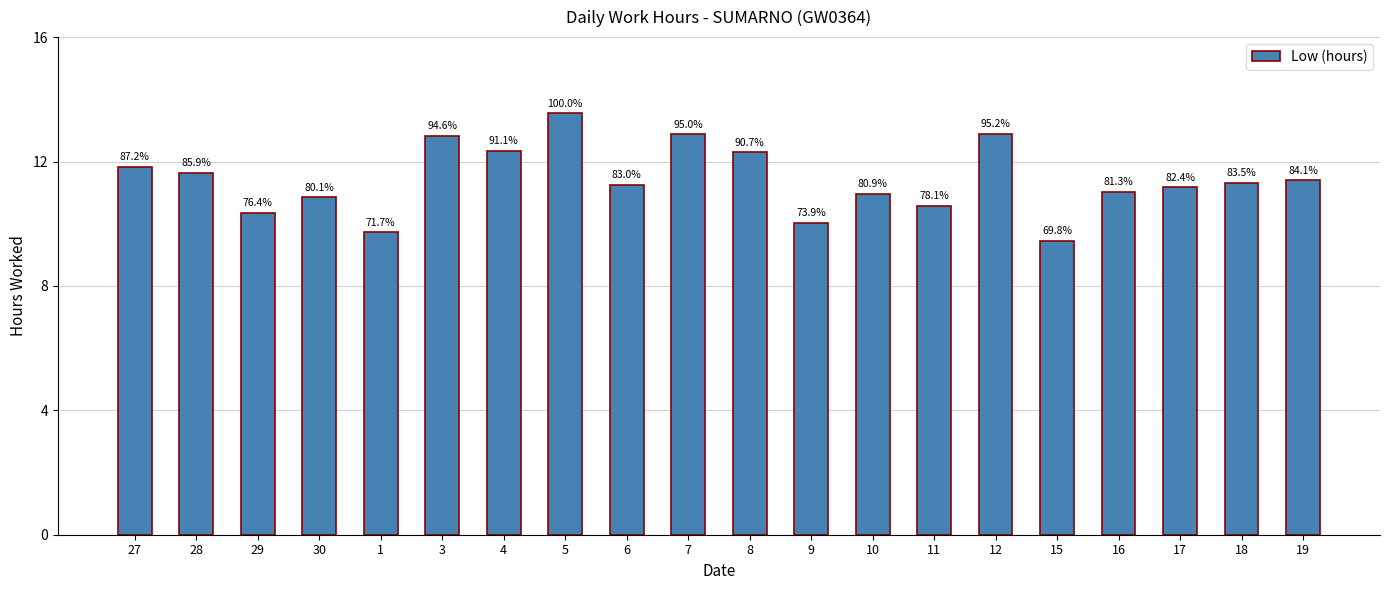

Where does the data first go above 11?

27